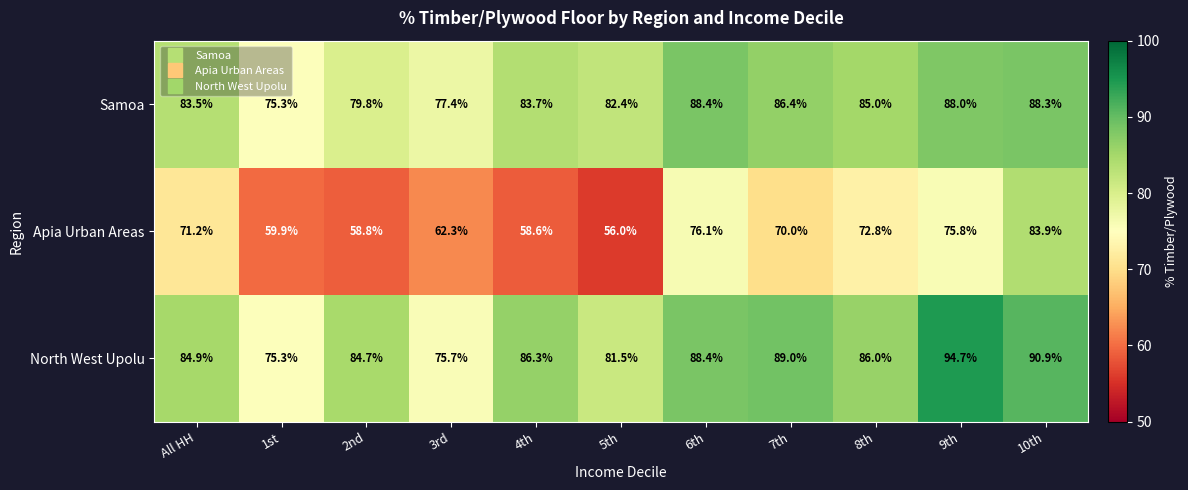

What is the greatest value displayed?

94.7